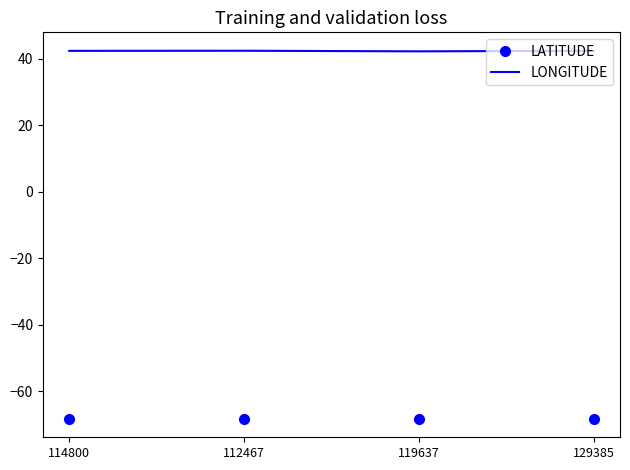

What is the difference between the highest and lowest values at 129385?

110.7